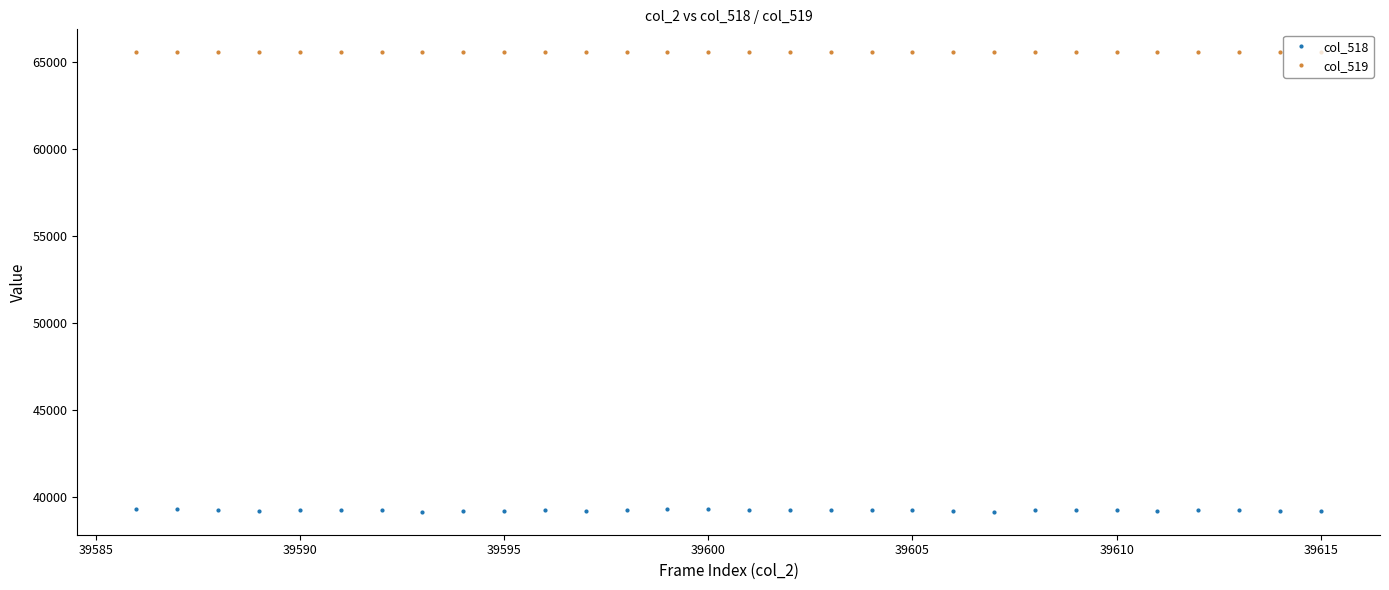

Which series has the largest total across all categories?

col_519